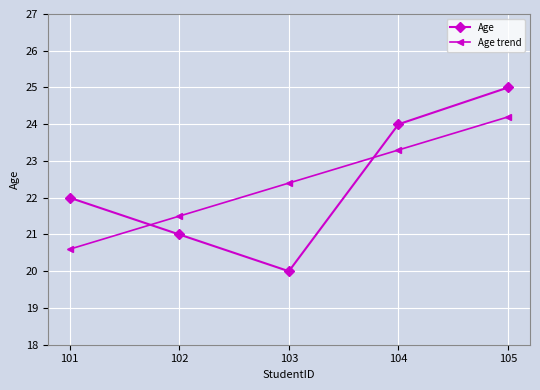

At which label does Age reach its minimum?

103